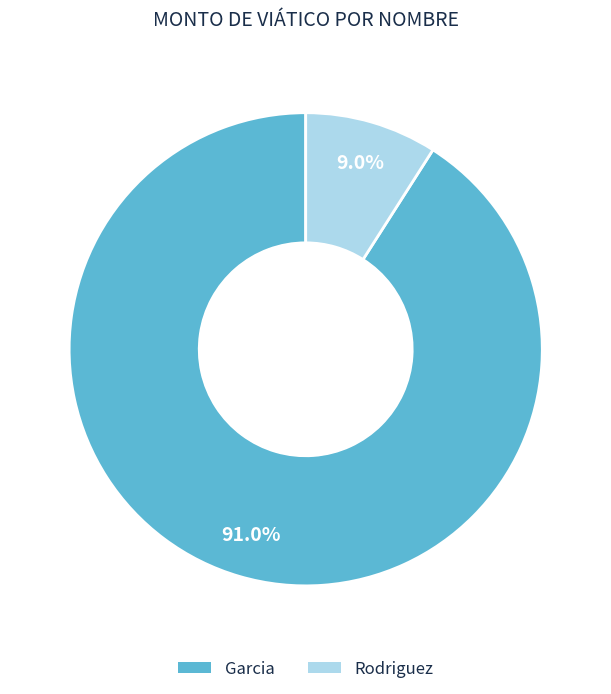

What percentage do Garcia and Rodriguez together represent?

100.0%